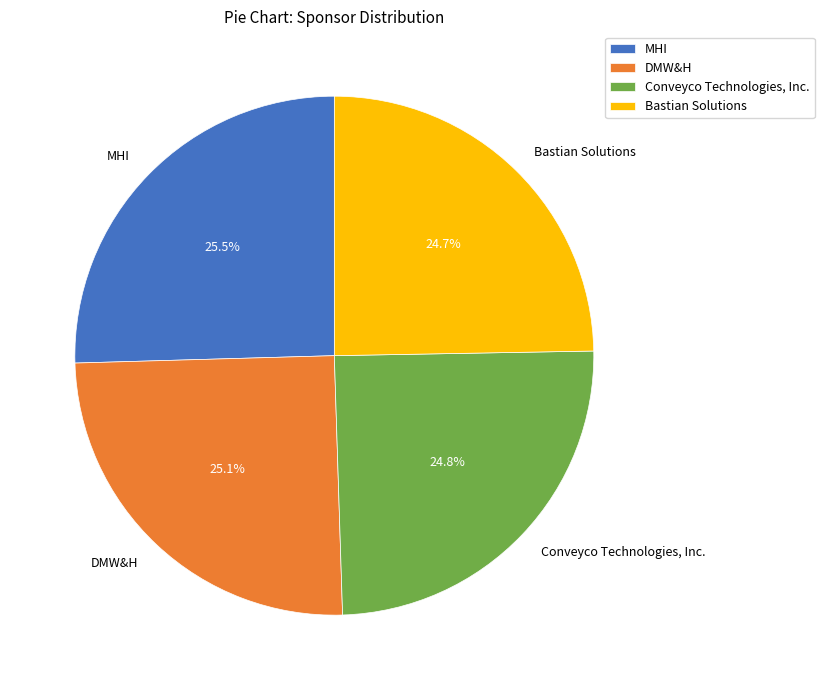

What percentage is NOT represented by Bastian Solutions?

75.3%